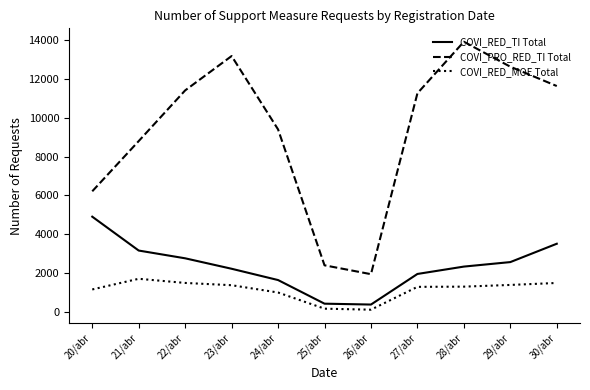

The value of COVI_PRO_RED_TI Total at 29/abr is 5340. True or false?

False